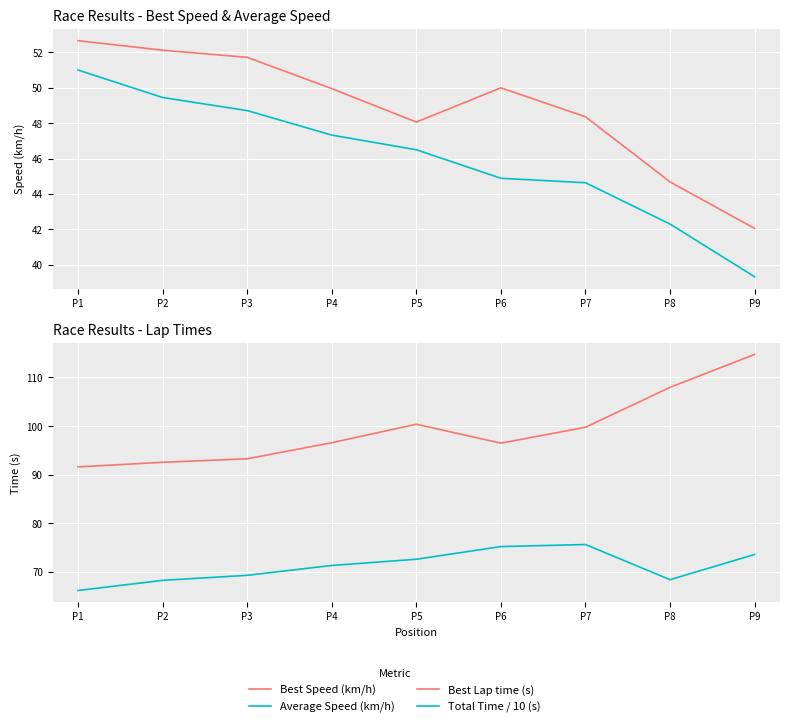

At which category is the sum across all series the highest?

P9